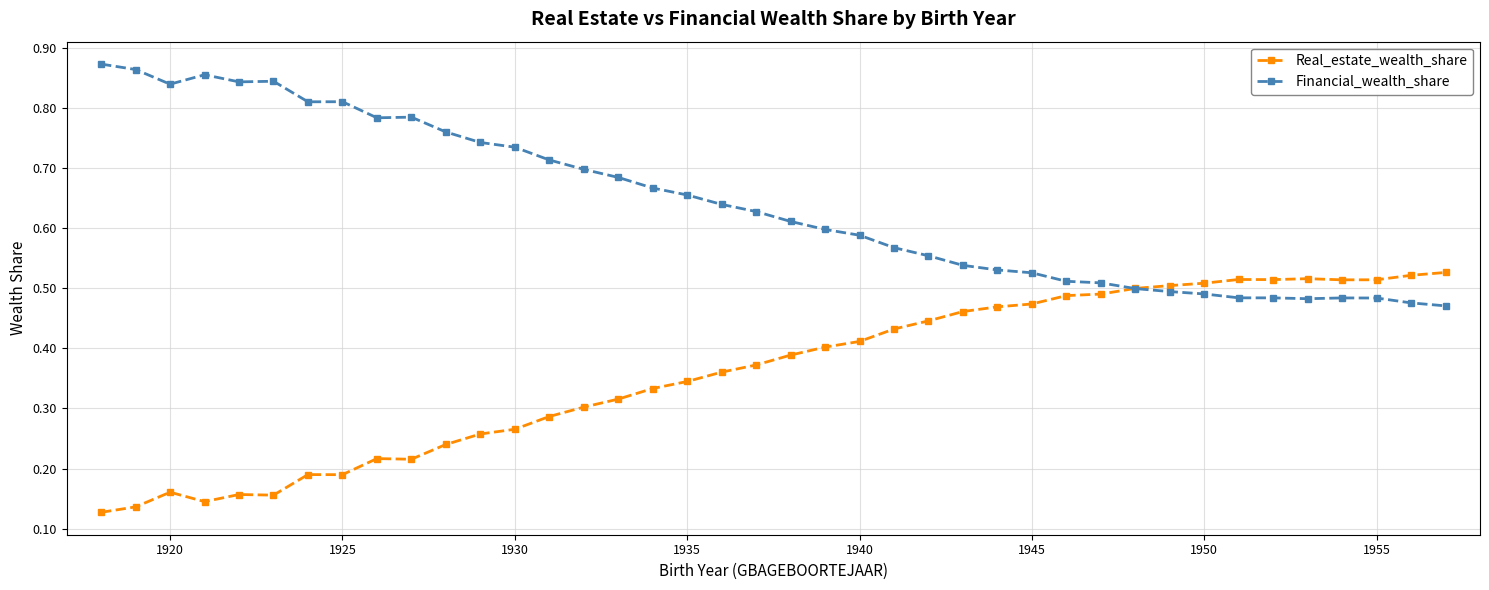

How many data points does each series have?

40